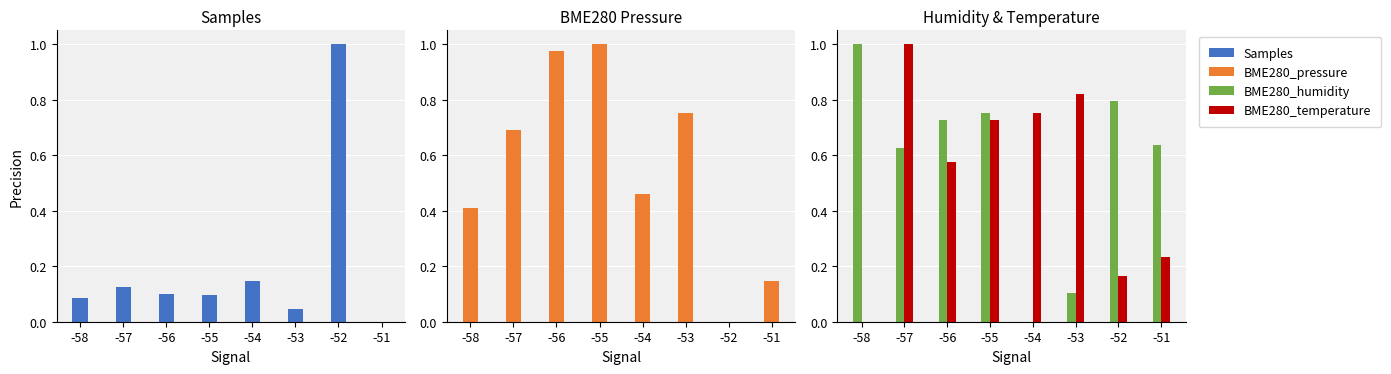

Which series has the widest spread of values?

Samples